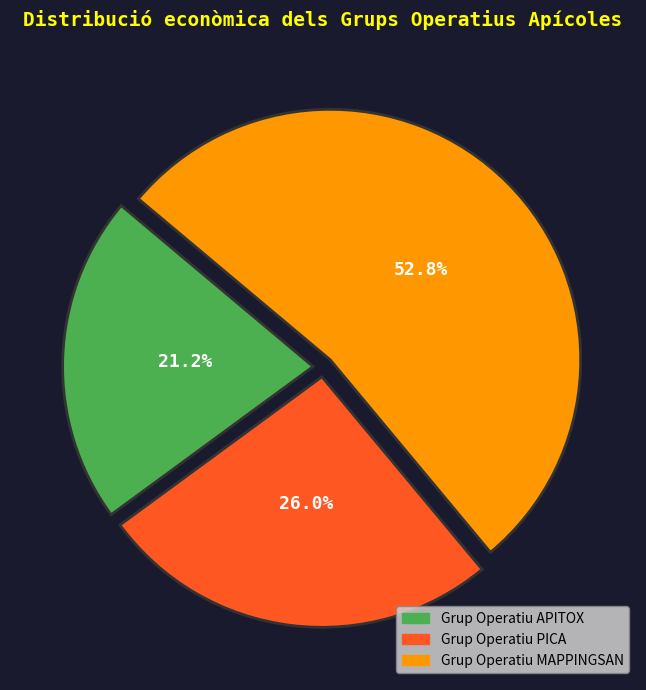

To the nearest percent, what percentage of the pie is Grup Operatiu PICA?

26%